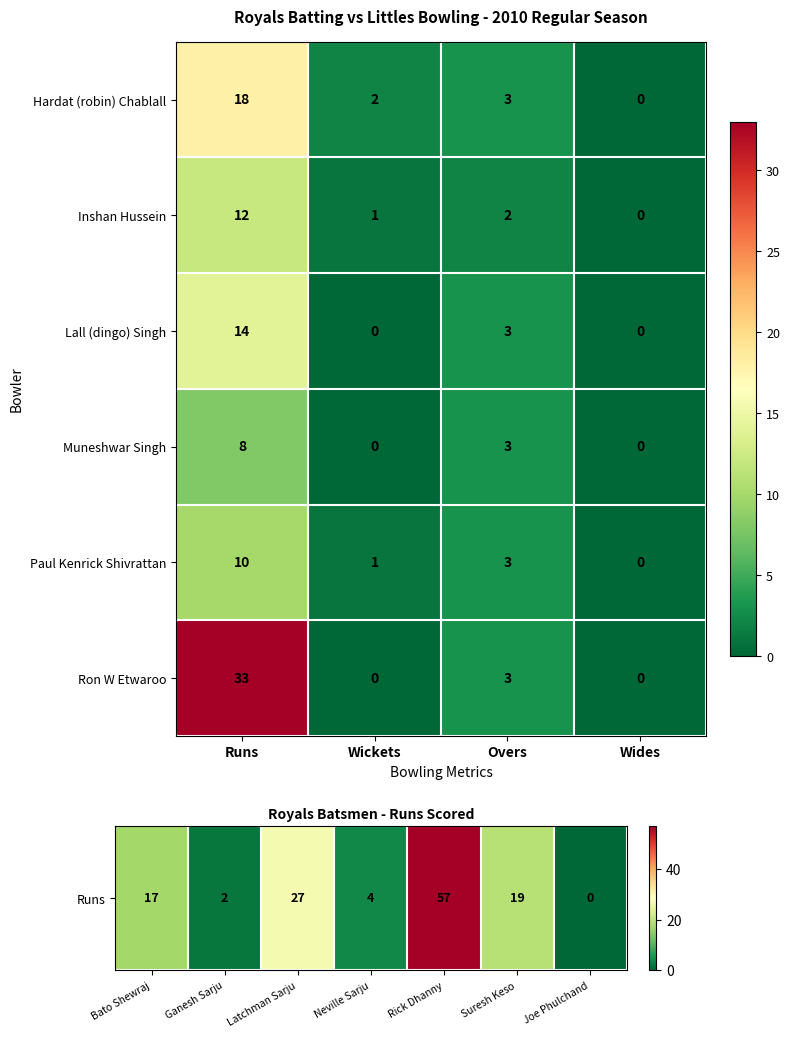

Which series has the widest spread of values?

Ron W Etwaroo